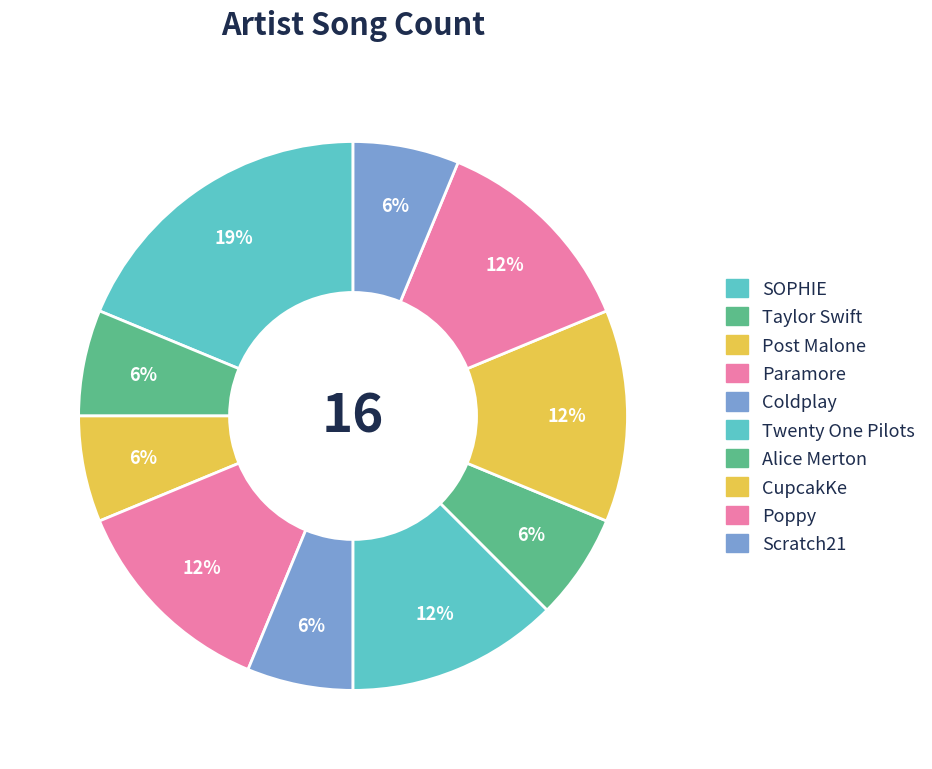

Does Twenty One Pilots represent more than half of the total?

No